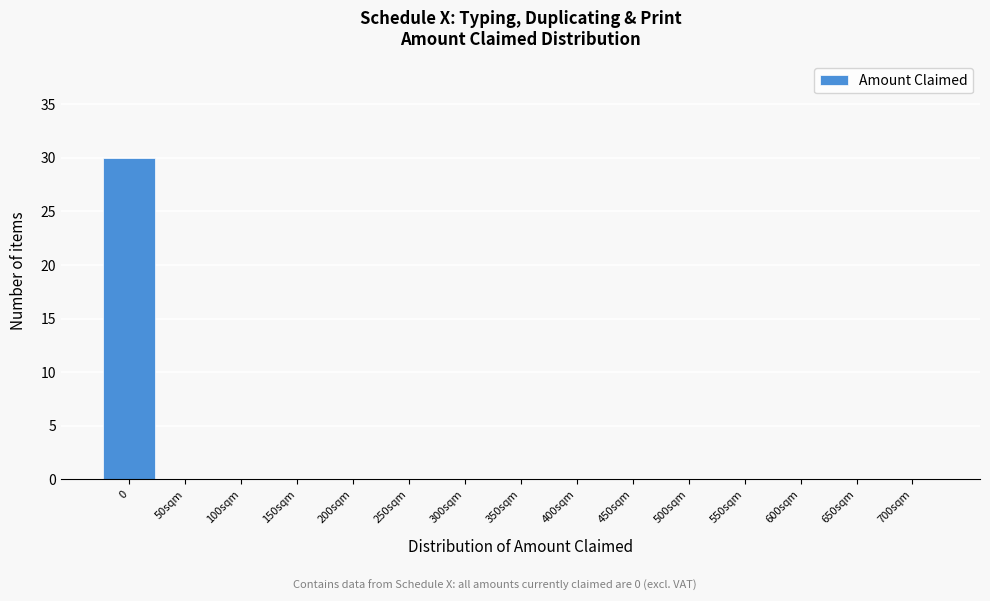

Reading left to right, what are all the values shown in this chart?

0=30	50sqm=0	100sqm=0	150sqm=0	200sqm=0	250sqm=0	300sqm=0	350sqm=0	400sqm=0	450sqm=0	500sqm=0	550sqm=0	600sqm=0	650sqm=0	700sqm=0